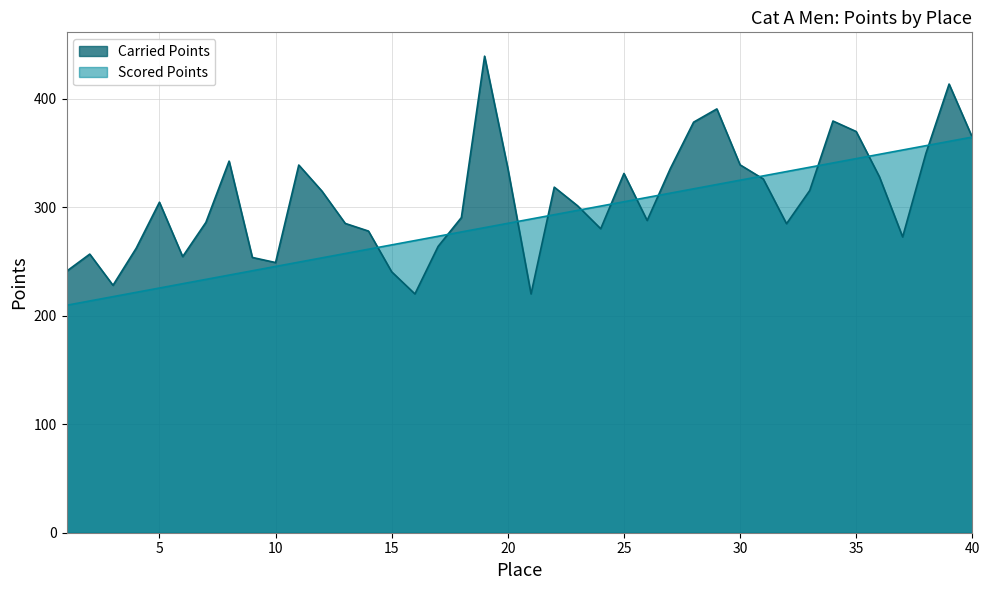

True or false: Scored Points has more than 1 points higher than both neighbors.

False